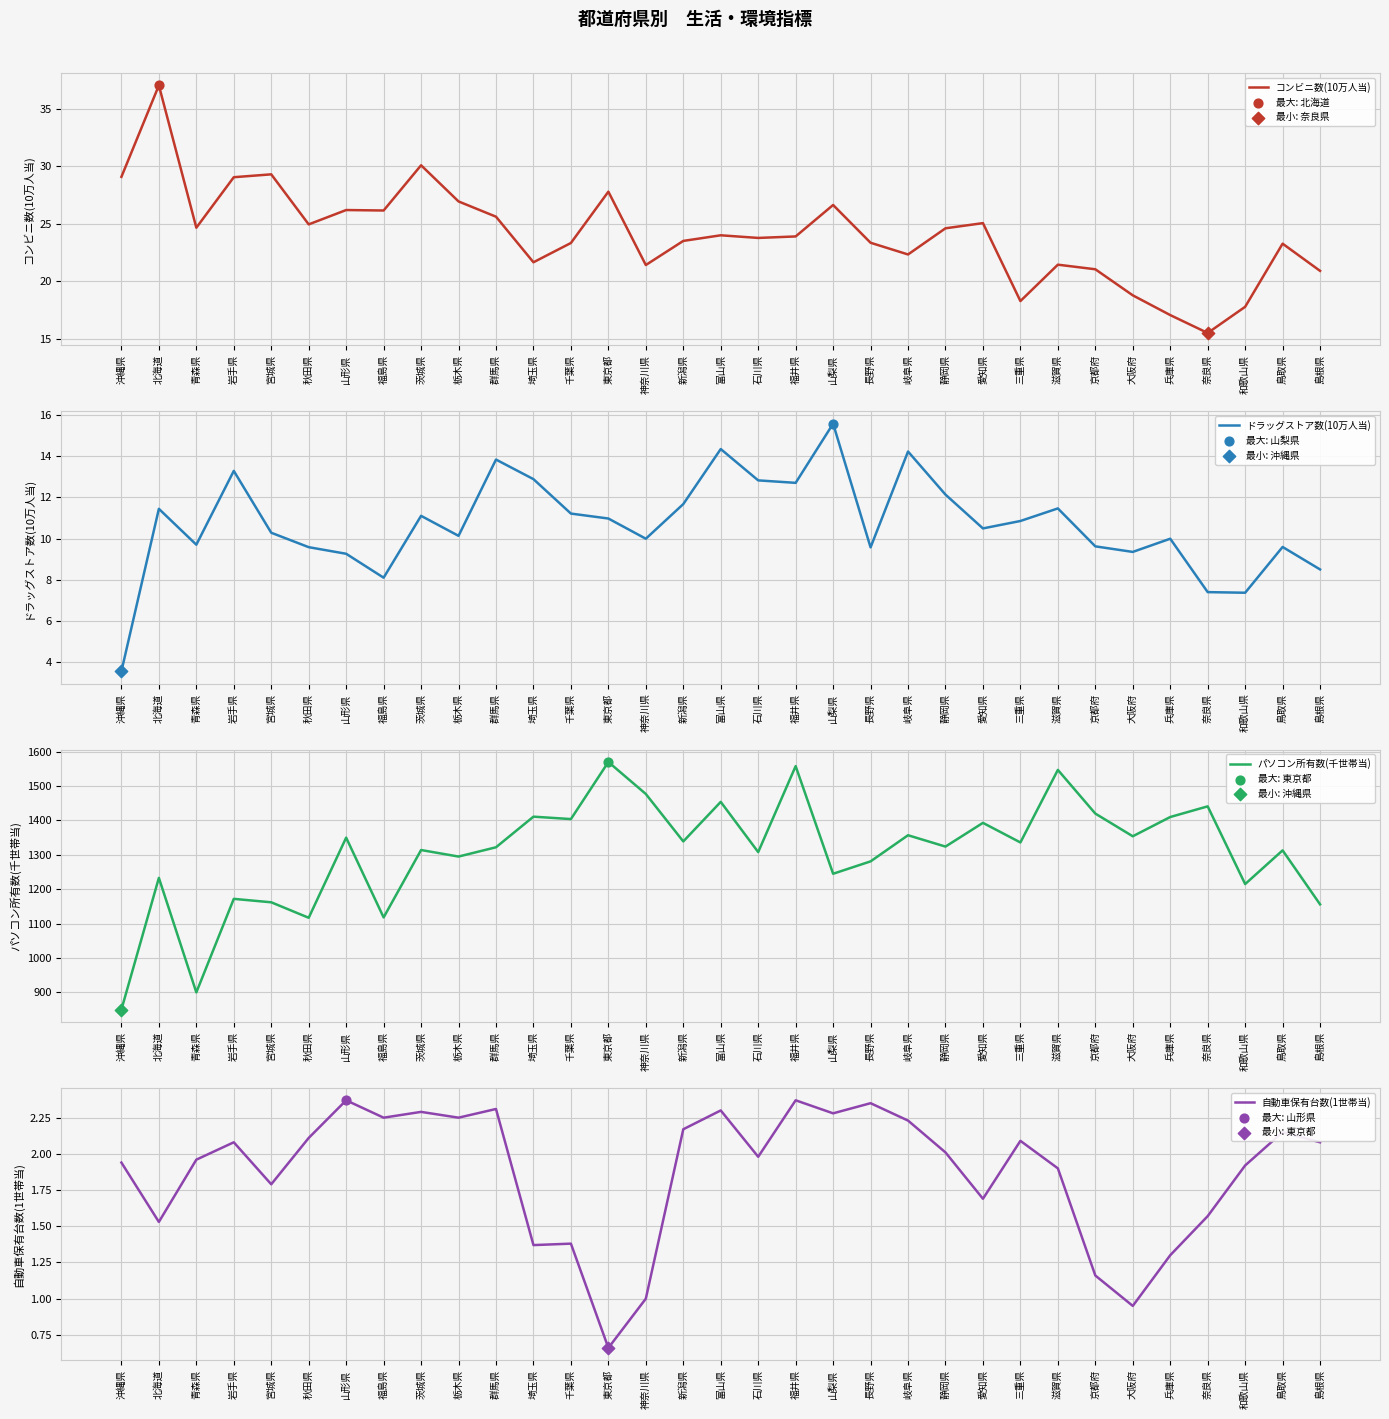

What are all the series names shown in the legend?

コンビニ数(10万人当), ドラッグストア数(10万人当), パソコン所有数(千世帯当), 自動車保有台数(1世帯当)